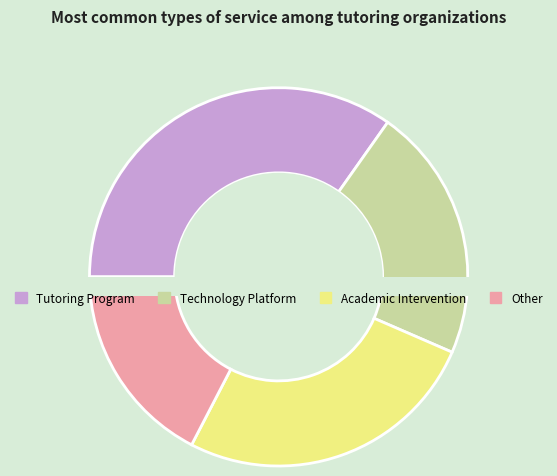

To the nearest percent, what is the average slice percentage?

25%